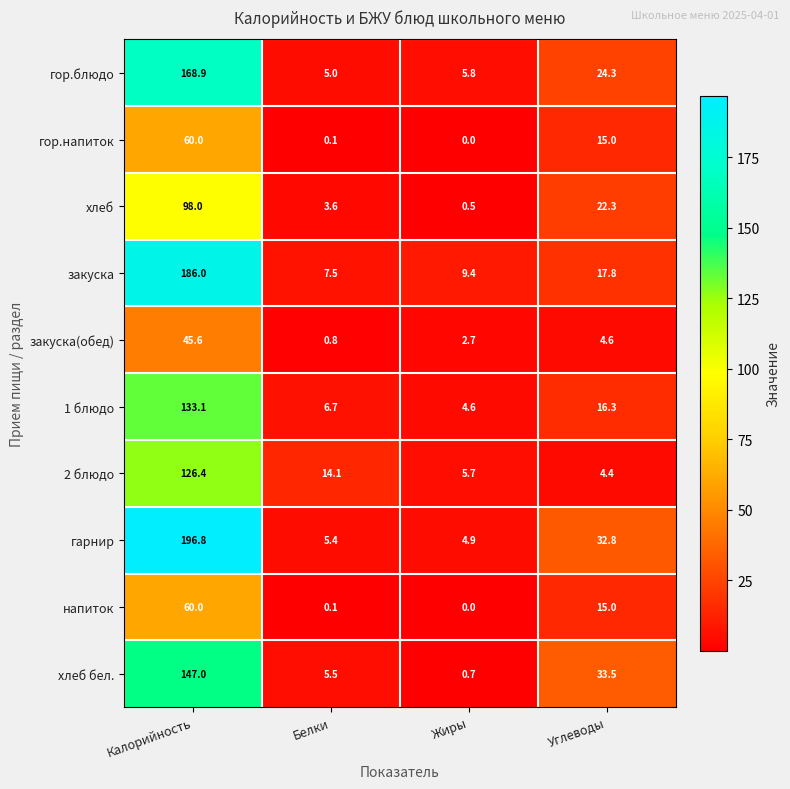

True or false: хлеб has a value of 22.3 at Углеводы.

True